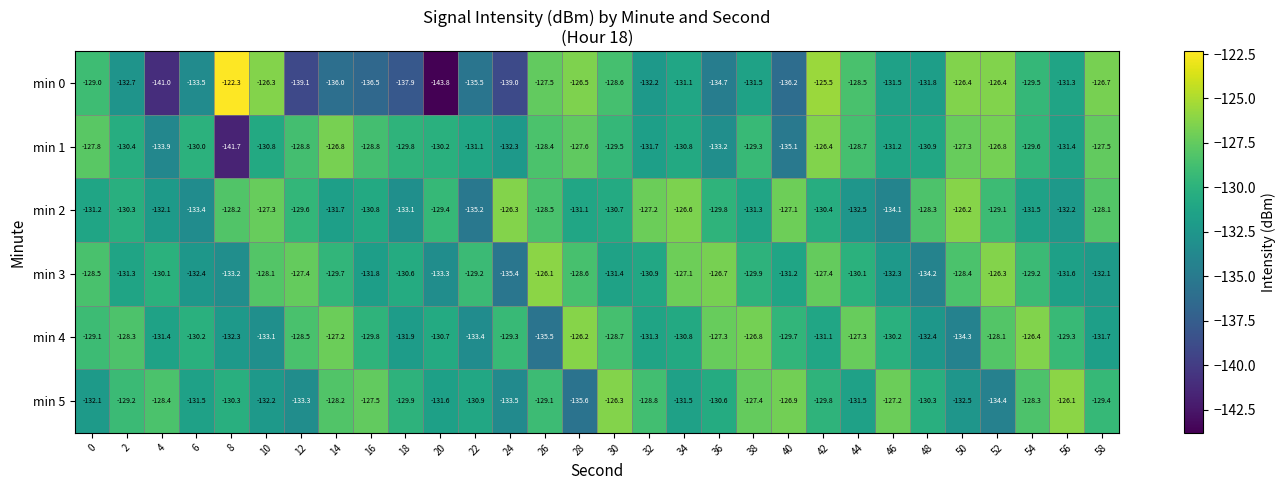

What is the difference between the second highest and minimum values in the min 3 series?

9.1